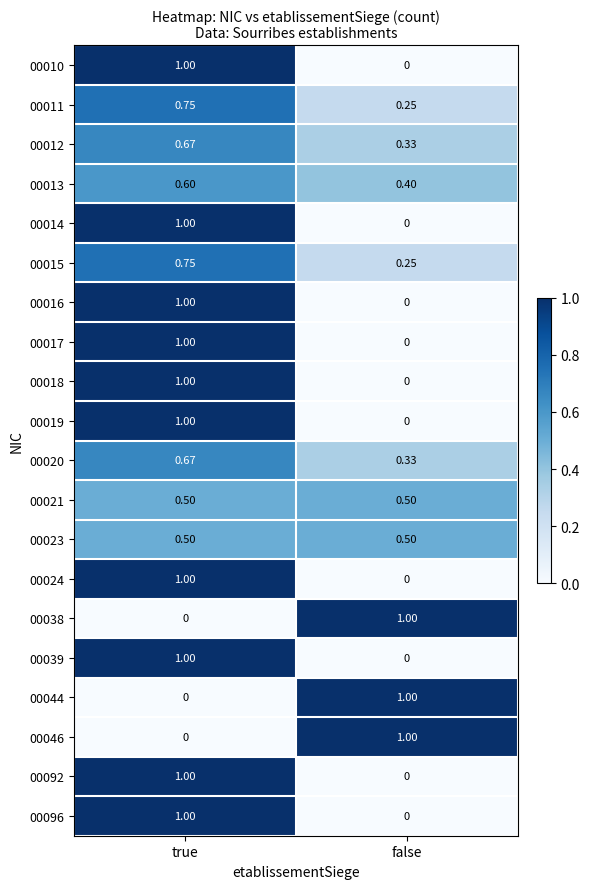

At which label does 00011 reach its peak?

true